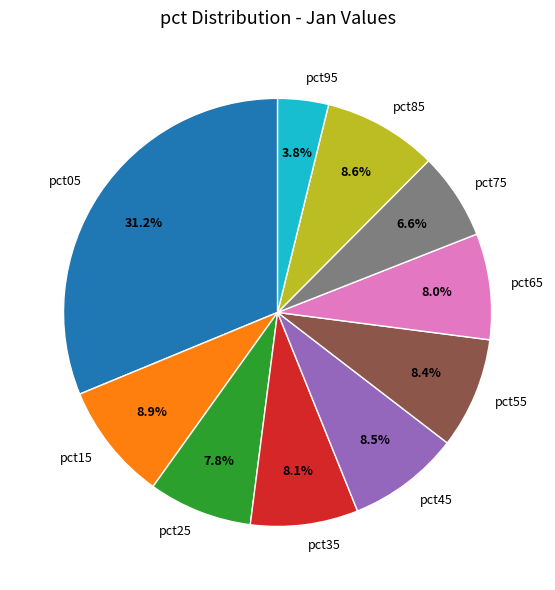

What is the ratio of the value at pct35 to the value at pct45?

1.0